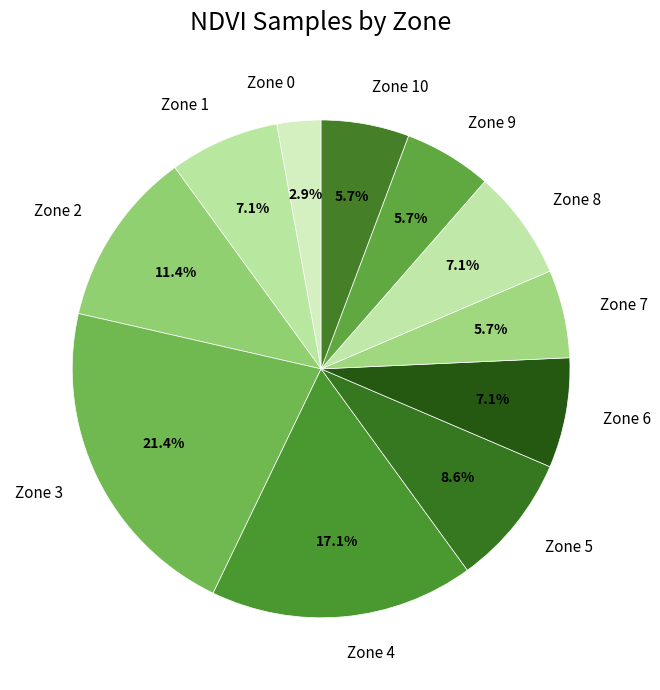

Is there a majority slice in this chart?

No